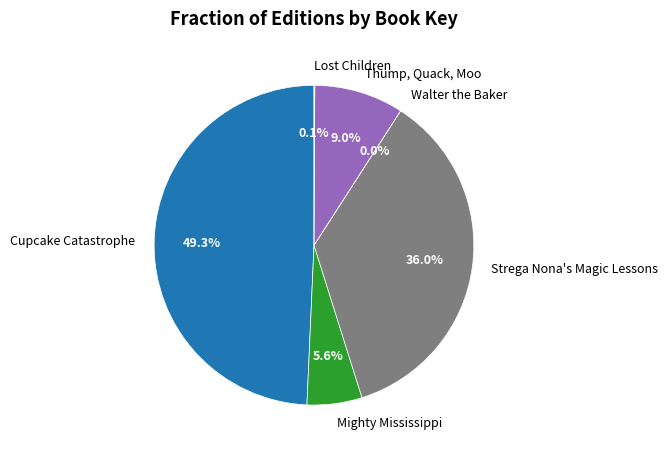

What is the largest slice in the pie chart?

Cupcake Catastrophe